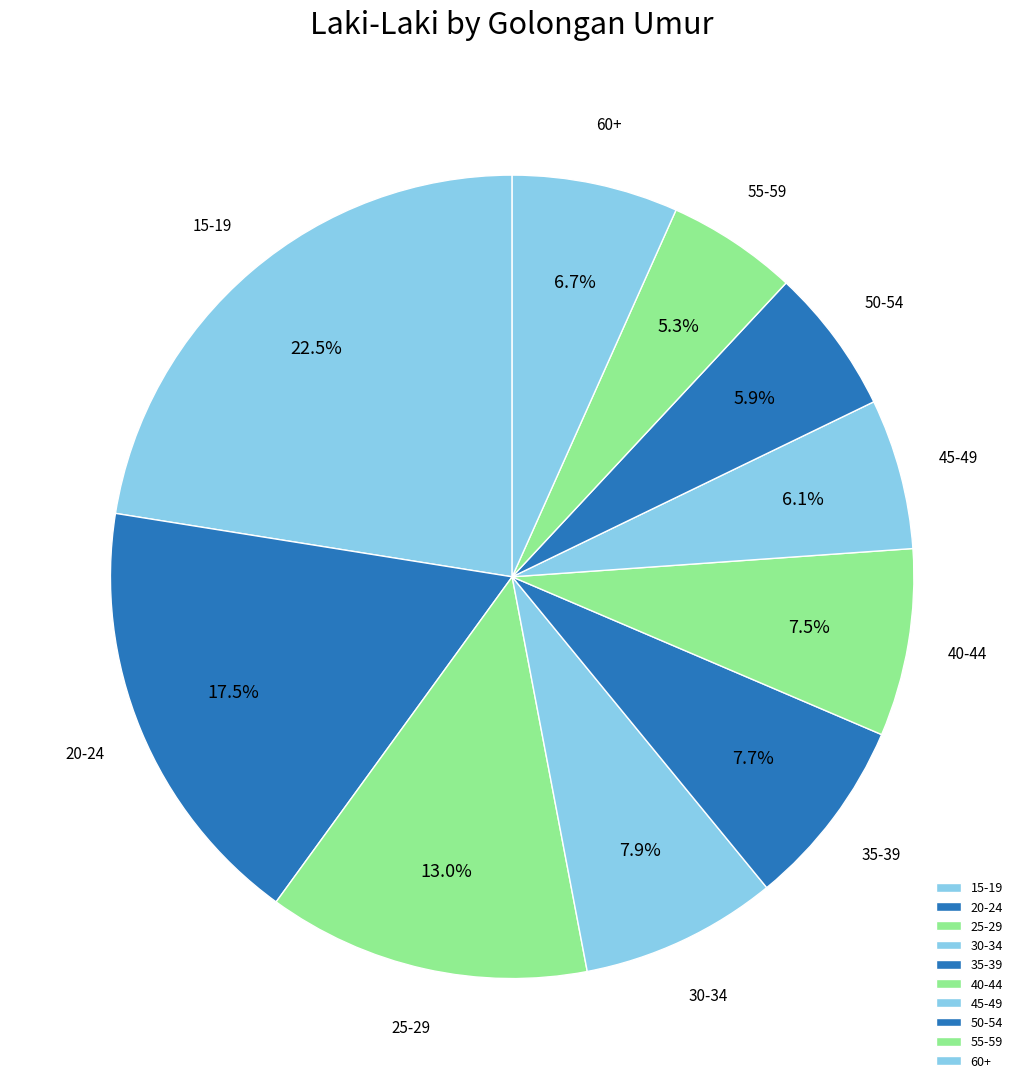

How many segments does this pie chart have?

10